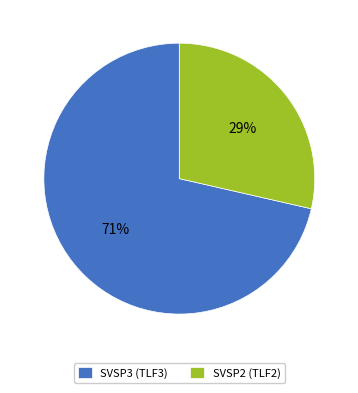

What is the largest slice in the pie chart?

SVSP3 (TLF3)